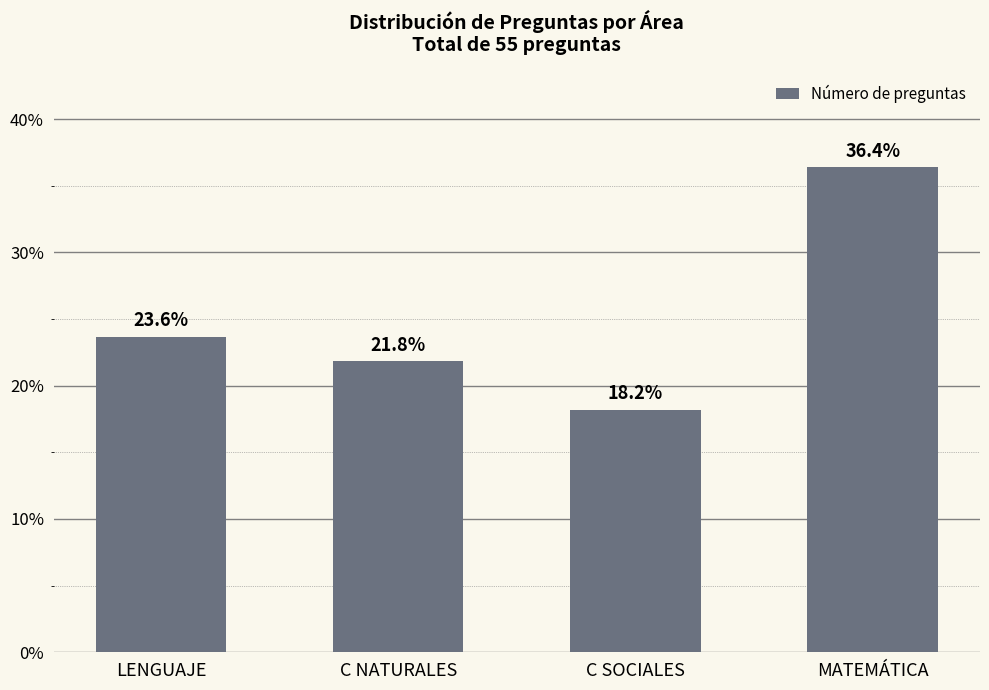

What is the minimum value shown in the chart?

18.2